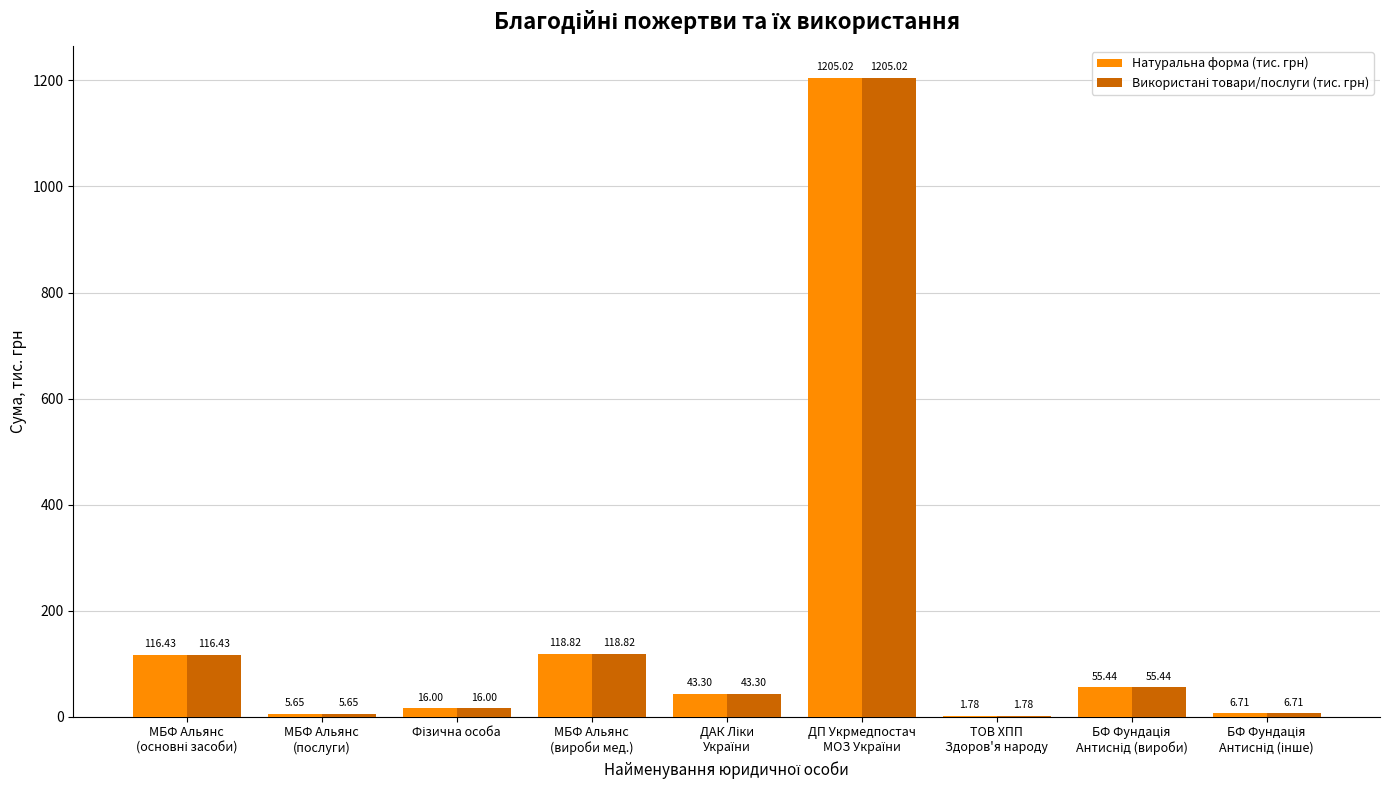

Rank the series at БФ Фундація
Антиснід (інше) from lowest to highest value.

Натуральна форма (тис. грн), Використані товари/послуги (тис. грн)